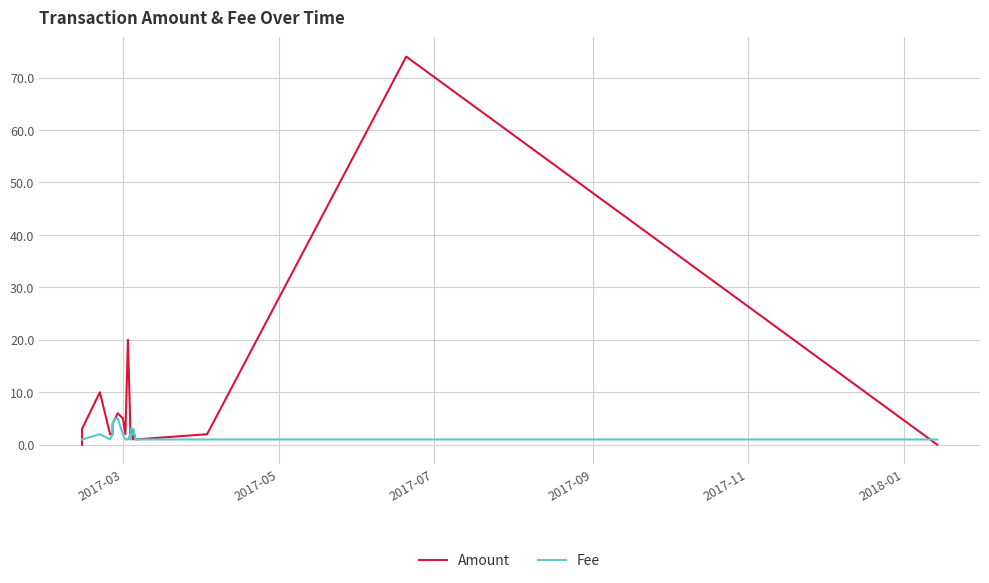

How many values in the Fee series exceed 2?

6